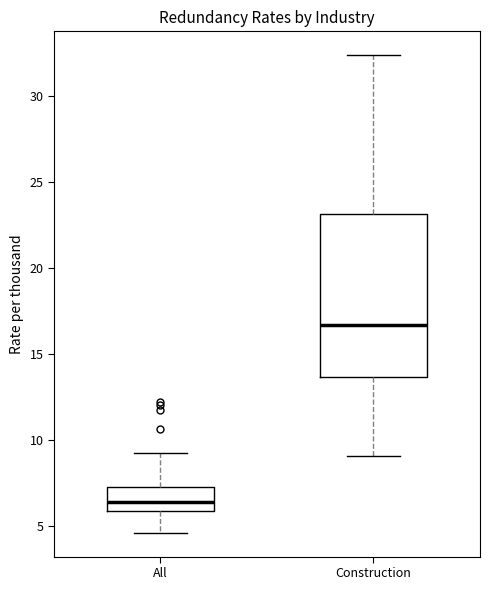

Reading left to right, read every box against the y-axis: the position of its median line, the range the box covers, and the ends of its whiskers. The values are not printed on the chart, so give them approximately, as read against the axis.

All: median 6.5, box 6.0 to 7.5, whiskers 4.5 to 9.5
Construction: median 16.5, box 13.5 to 23.0, whiskers 9.0 to 32.5